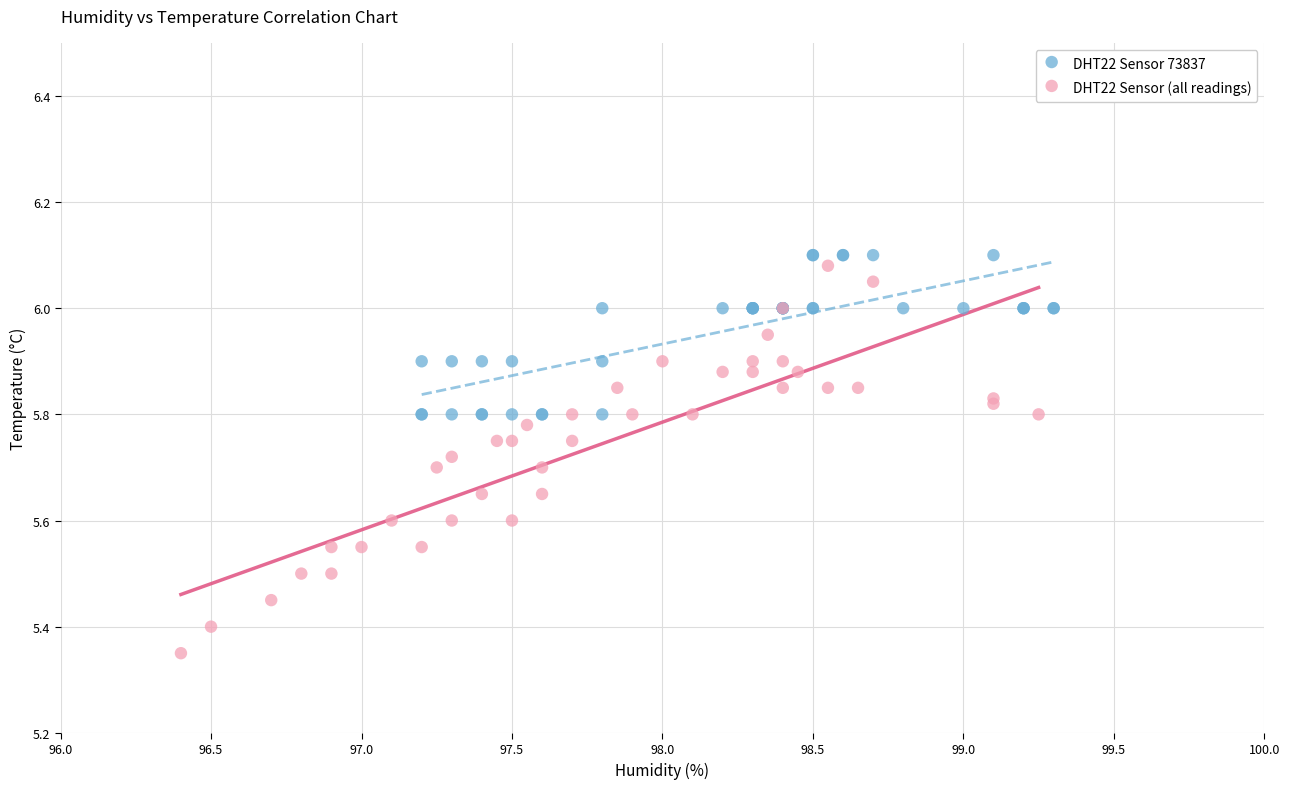

Which series contains the highest Y value?

DHT22 Sensor 73837